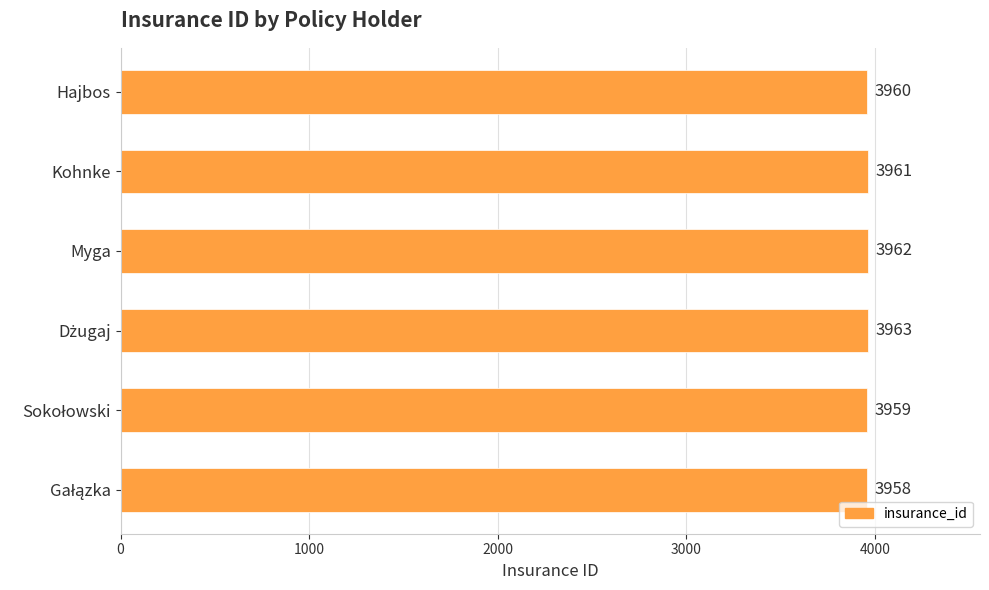

What is the ratio of the value at Kohnke to the value at Hajbos?

1.0